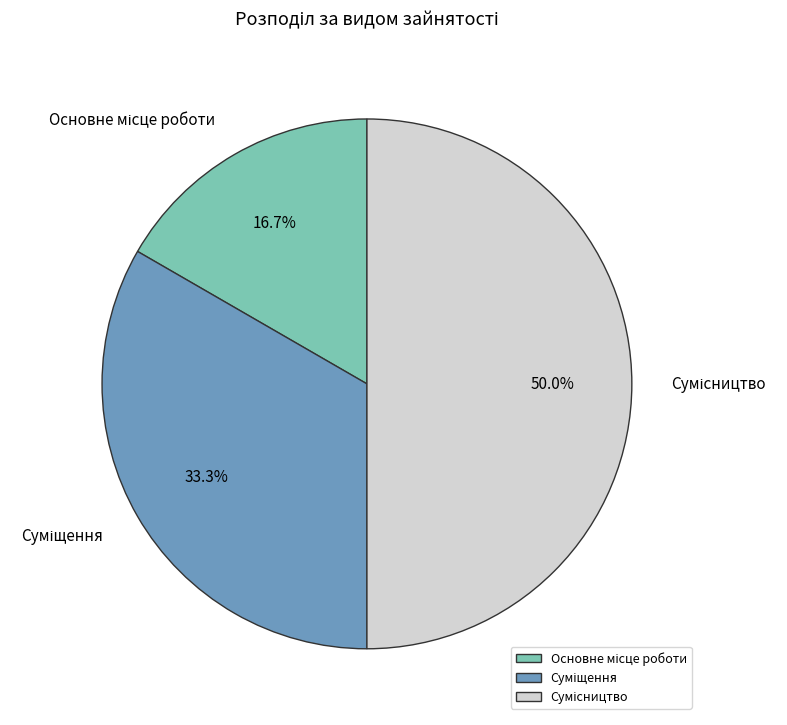

Approximately how many times larger is the value at Суміщення compared to Сумісництво?

0.7